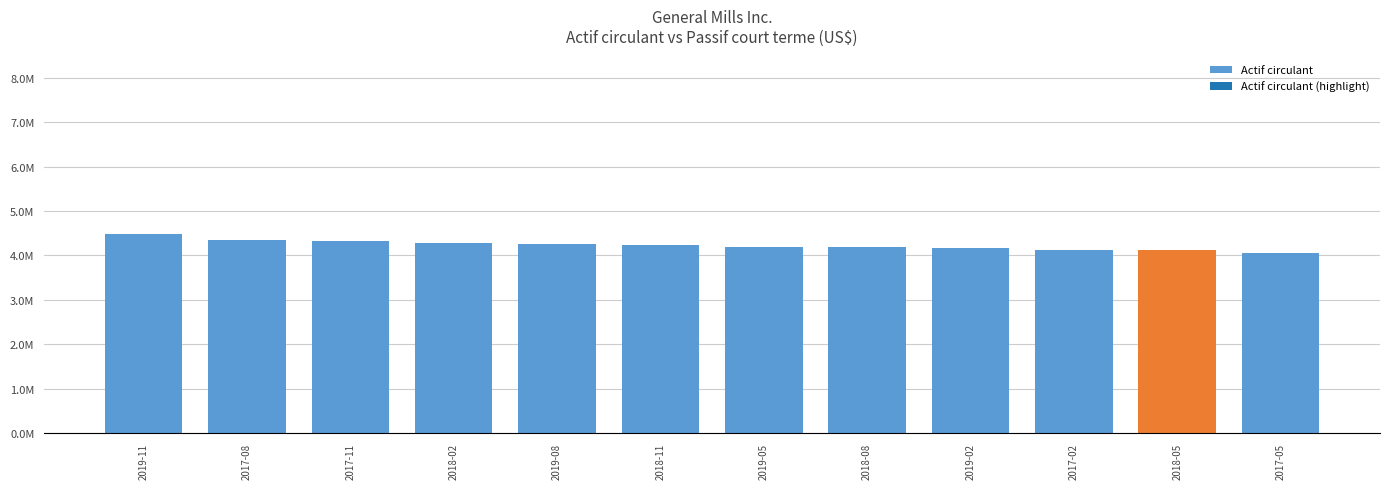

The value at 2018-02 is 4277100. True or false?

True